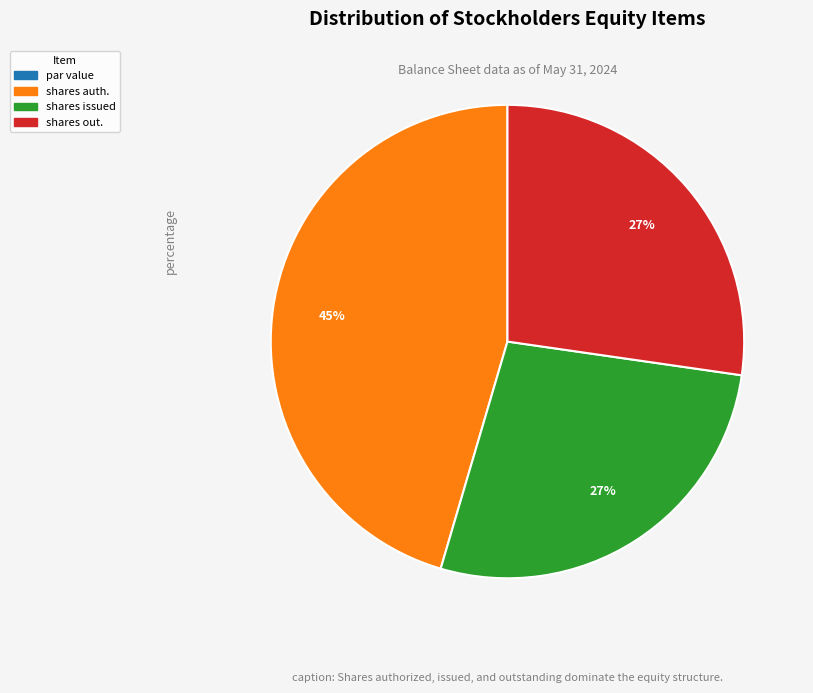

Is there any slice that represents more than half of the pie?

No